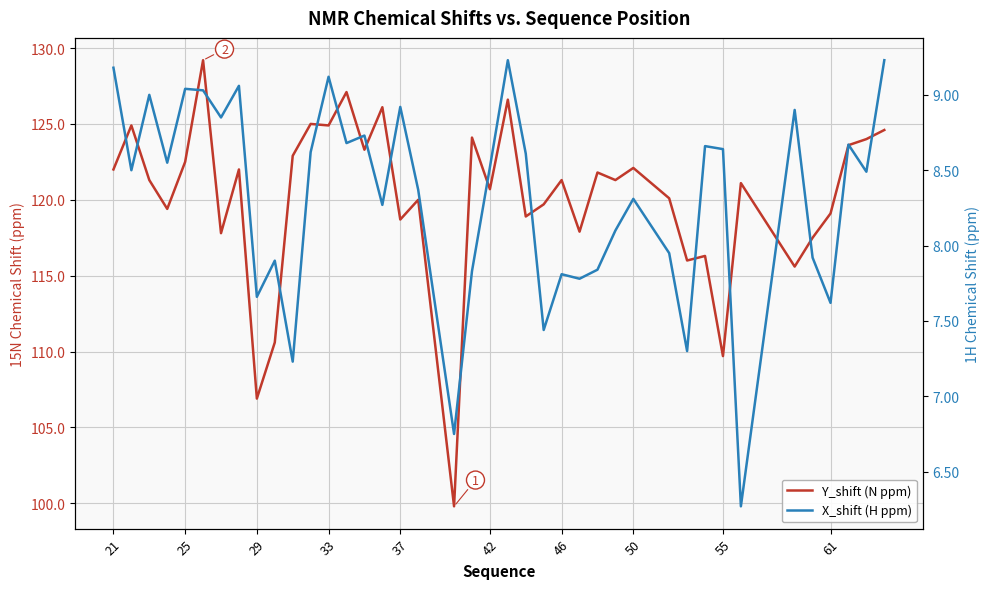

Reading left to right, list all the values displayed in this chart.

Y_shift (N ppm): 122.0	124.9	121.3	119.4	122.5	129.2	117.8	122.0	106.9	110.6	122.9	125.0	124.9	127.1	123.3	126.1	118.7	120.0	99.8	124.1	120.7	126.6	118.9	119.7	121.3	117.9	121.8	121.3	122.1	120.1	116.0	116.3	109.7	121.1	115.6	117.5	119.1	123.6	124.0	124.6
X_shift (H ppm): 9.2	8.5	9.0	8.6	9.0	9.0	8.8	9.1	7.7	7.9	7.2	8.6	9.1	8.7	8.7	8.3	8.9	8.4	6.8	7.8	8.5	9.2	8.6	7.4	7.8	7.8	7.8	8.1	8.3	8.0	7.3	8.7	8.6	6.3	8.9	7.9	7.6	8.7	8.5	9.2